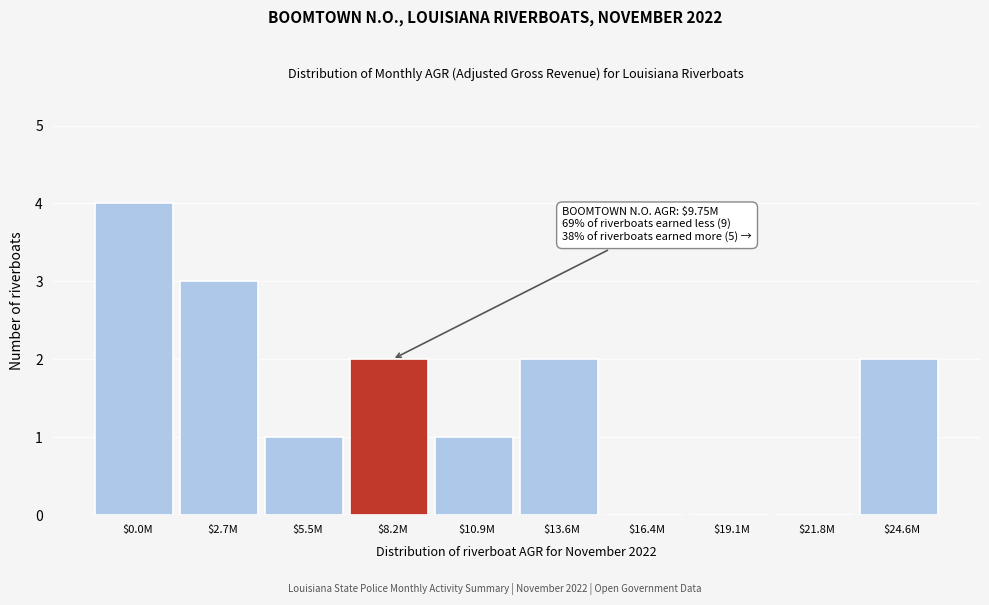

True or false: the data shows 3 at $2.7M.

True